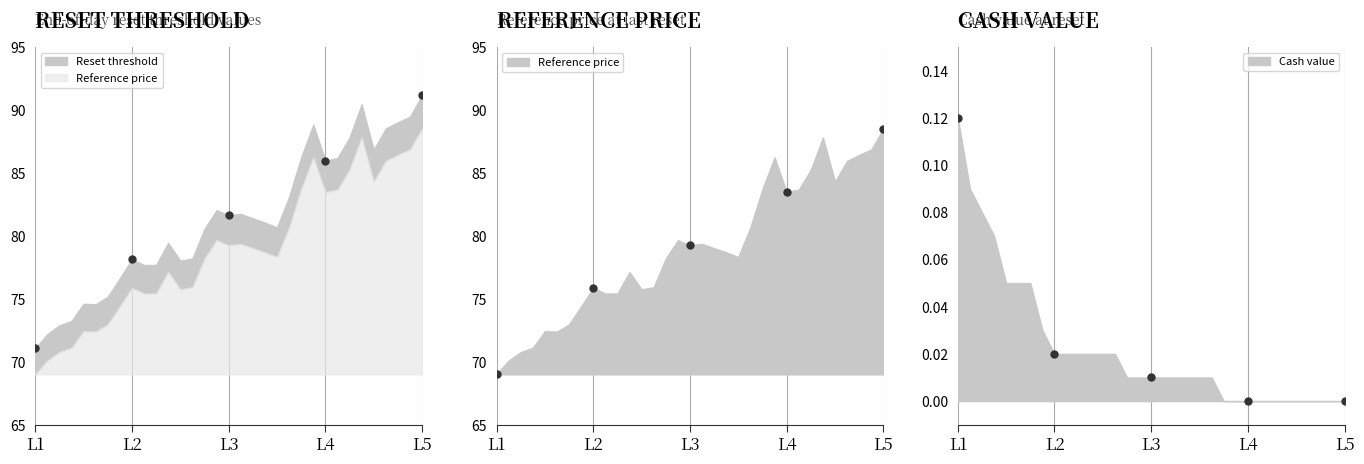

Does the chart have visible grid lines?

No